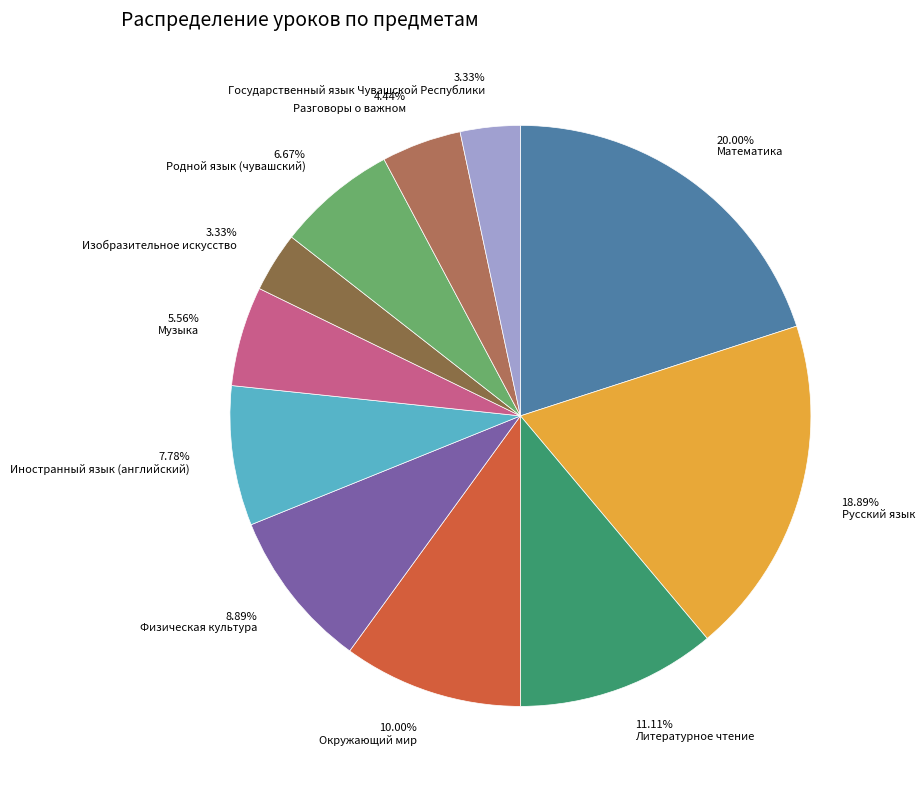

Which category has the biggest portion of the pie?

Математика